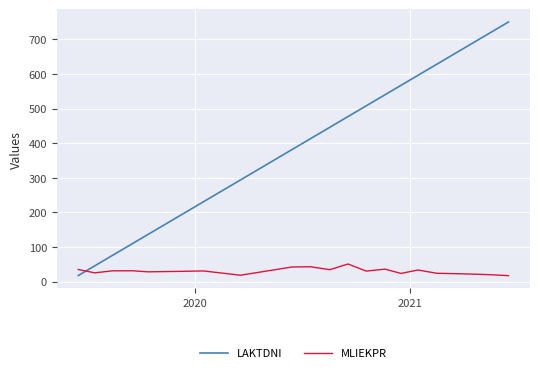

List the series in order of their peak value, lowest first.

MLIEKPR, LAKTDNI